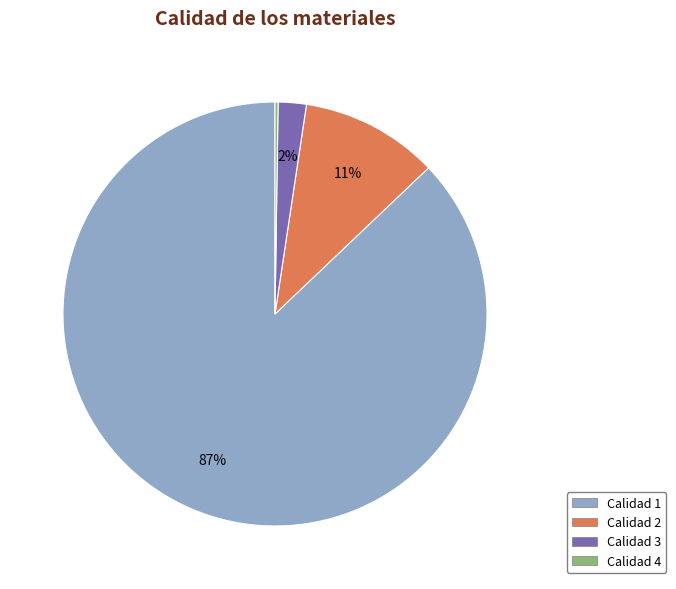

True or false: Calidad 2 accounts for 1% of the total.

False